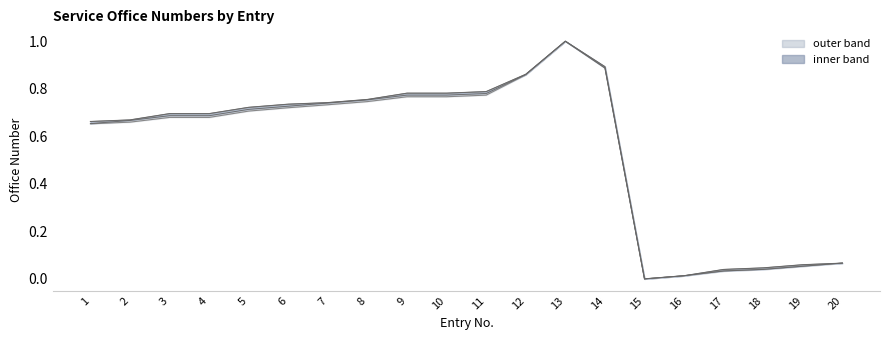

What is the greatest value displayed?

1.0